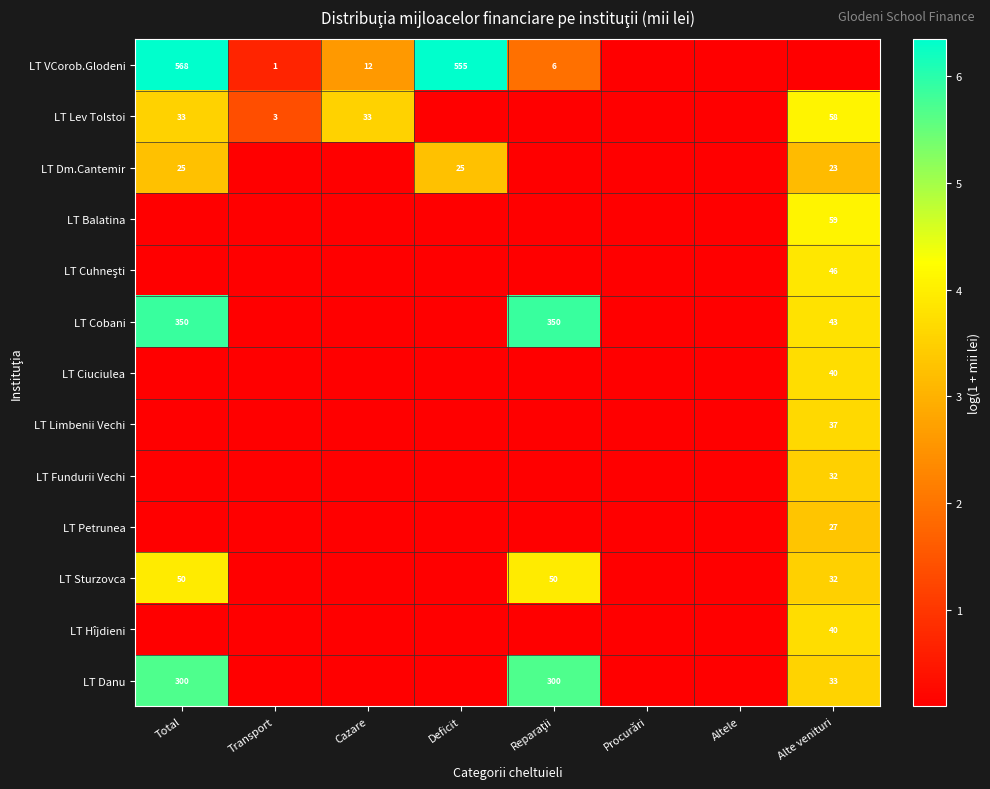

Which series changed the most between Total and Deficit?

LT Cobani